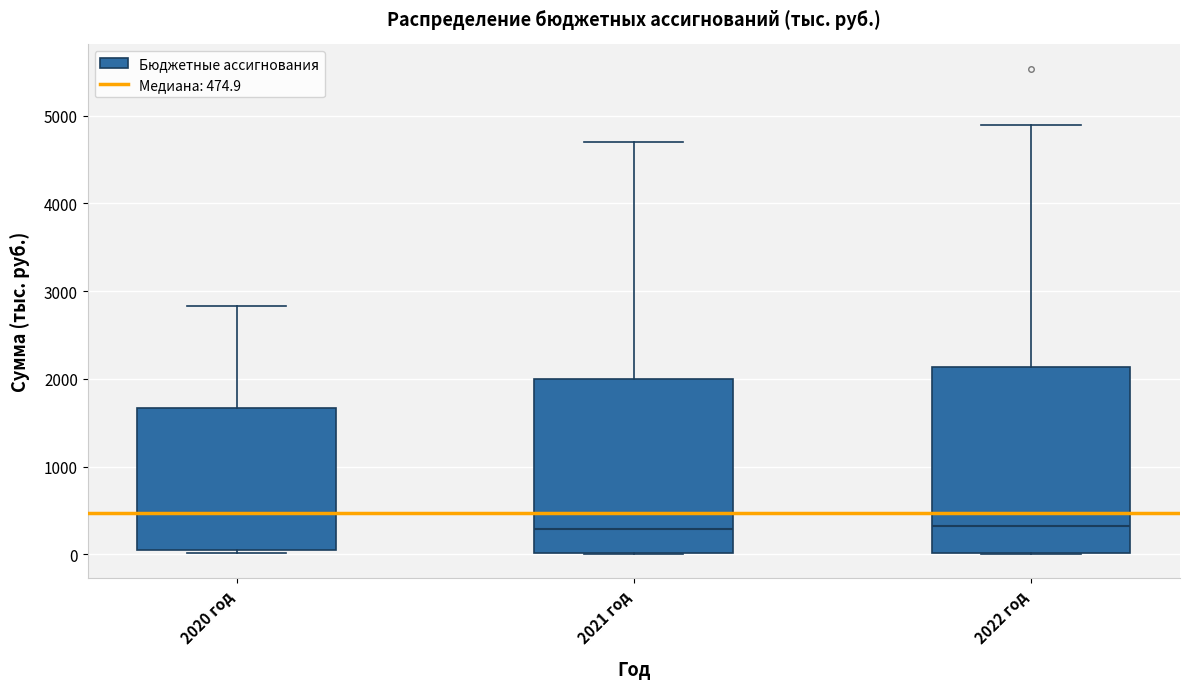

Reading left to right, read every box against the y-axis: the position of its median line, the range the box covers, and the ends of its whiskers. The values are not printed on the chart, so give them approximately, as read against the axis.

2020 год: median 500, box 100 to 1700, whiskers 0 to 2800
2021 год: median 300, box 0 to 2000, whiskers 0 to 4700
2022 год: median 300, box 0 to 2100, whiskers 0 to 4900